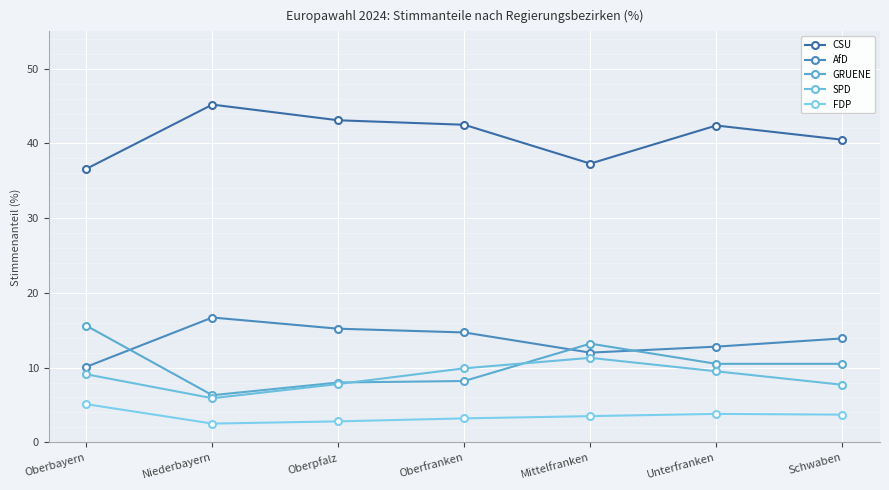

At which category does CSU reach its first local peak?

Niederbayern